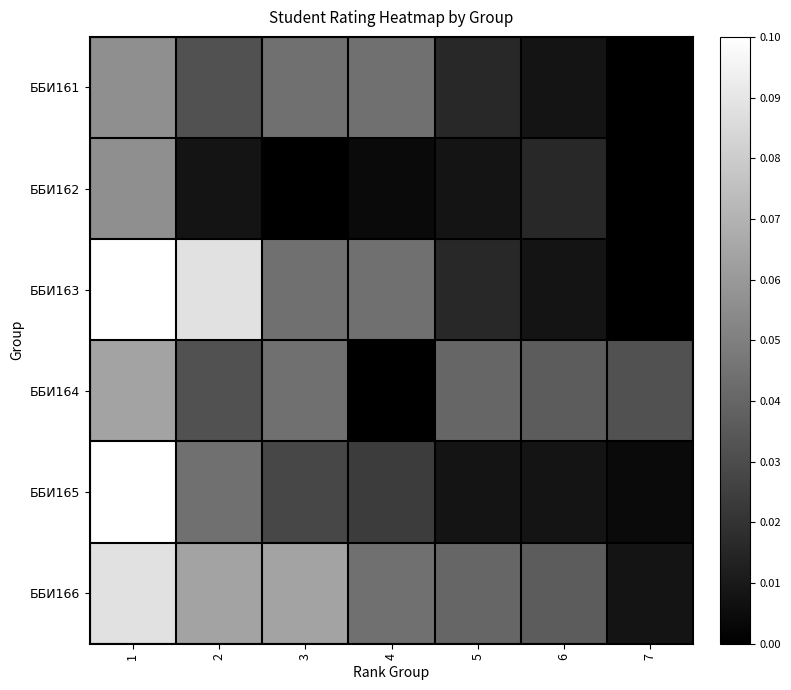

How many series are shown in this chart?

6